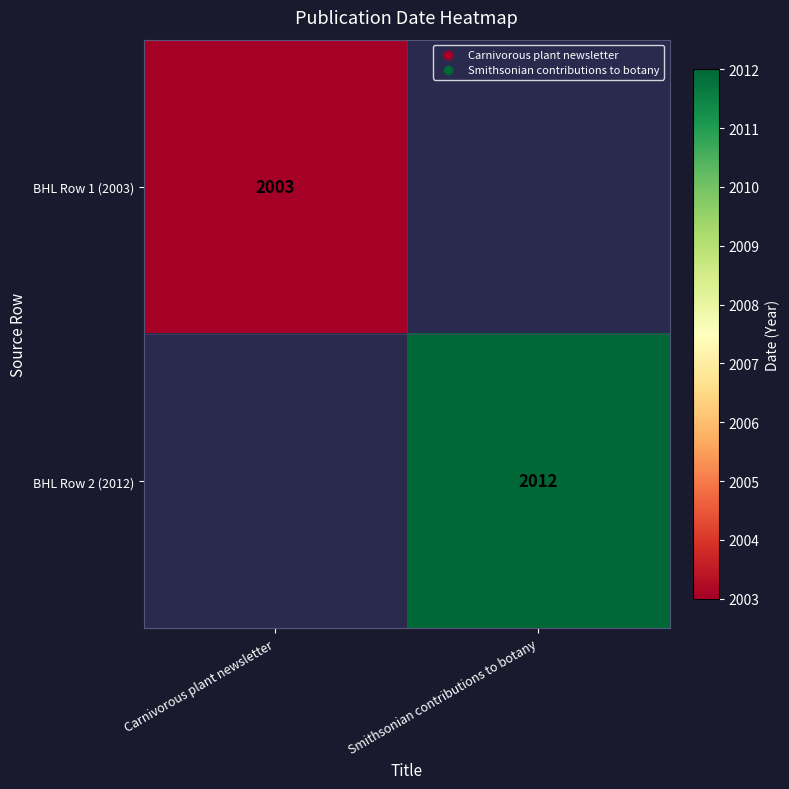

True or false: BHL Row 1 (2003) has a value of 2003 at Carnivorous plant newsletter.

True